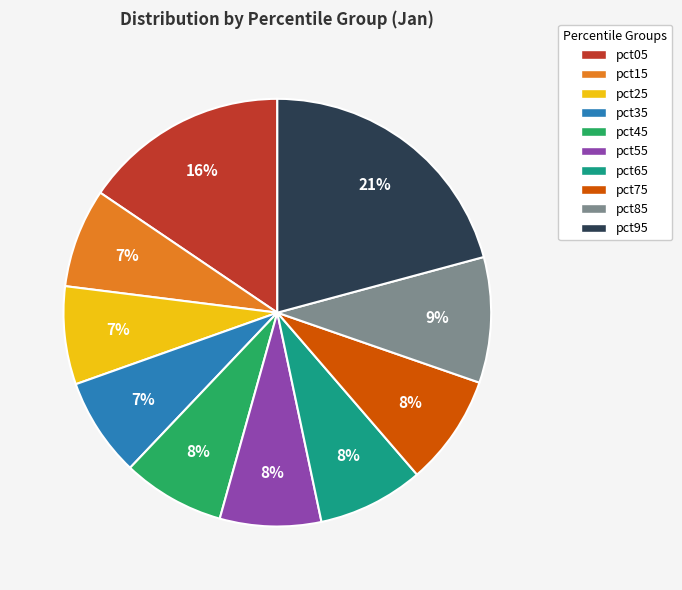

Is the sum of pct95 and pct55 greater than half?

No